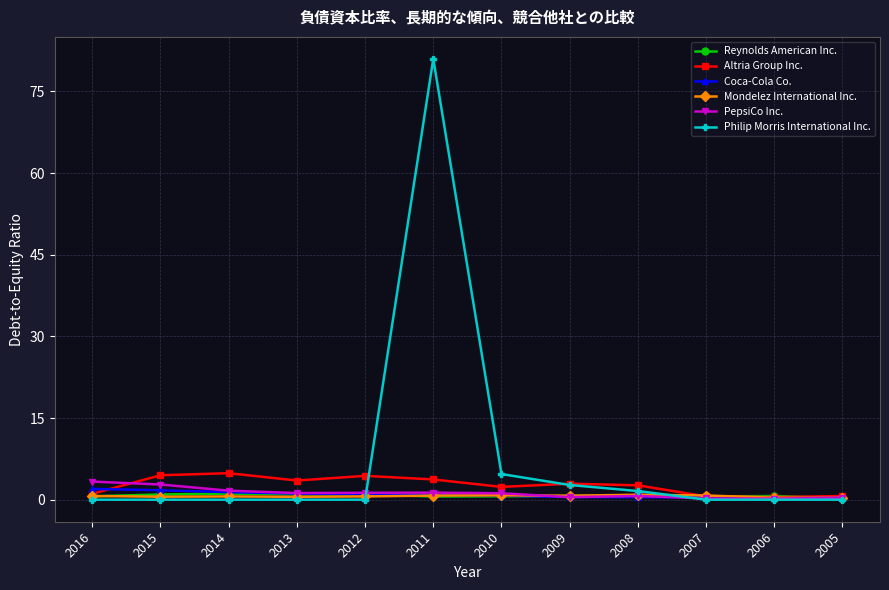

Which series has the largest total across all categories?

Philip Morris International Inc.